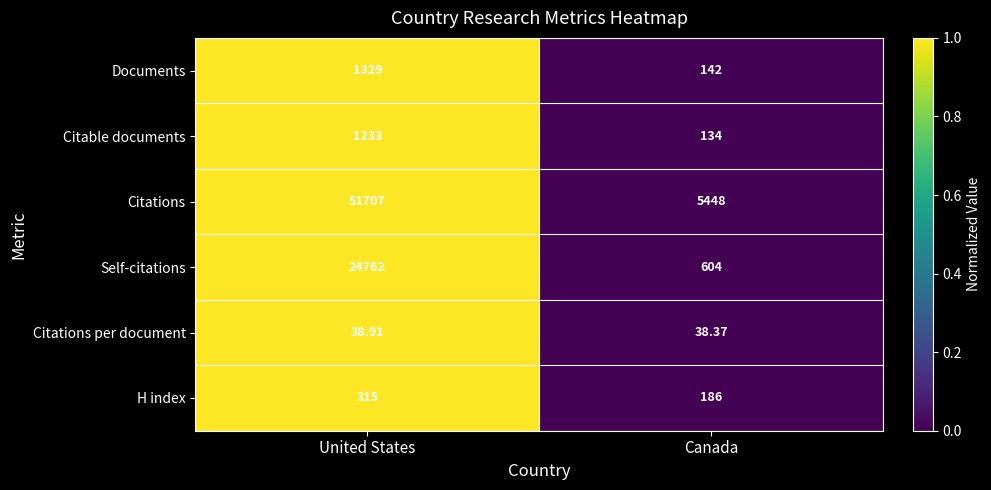

Which series has the largest total across all categories?

Citations